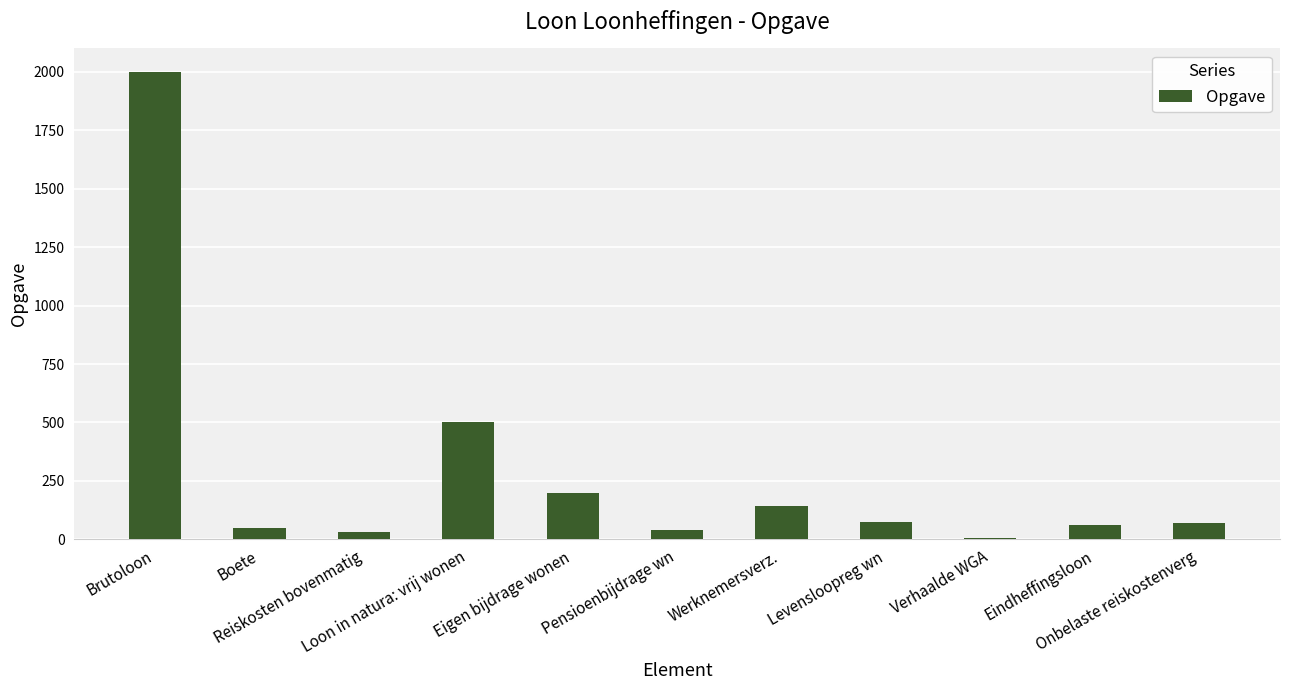

Count the number of data series in this chart.

1